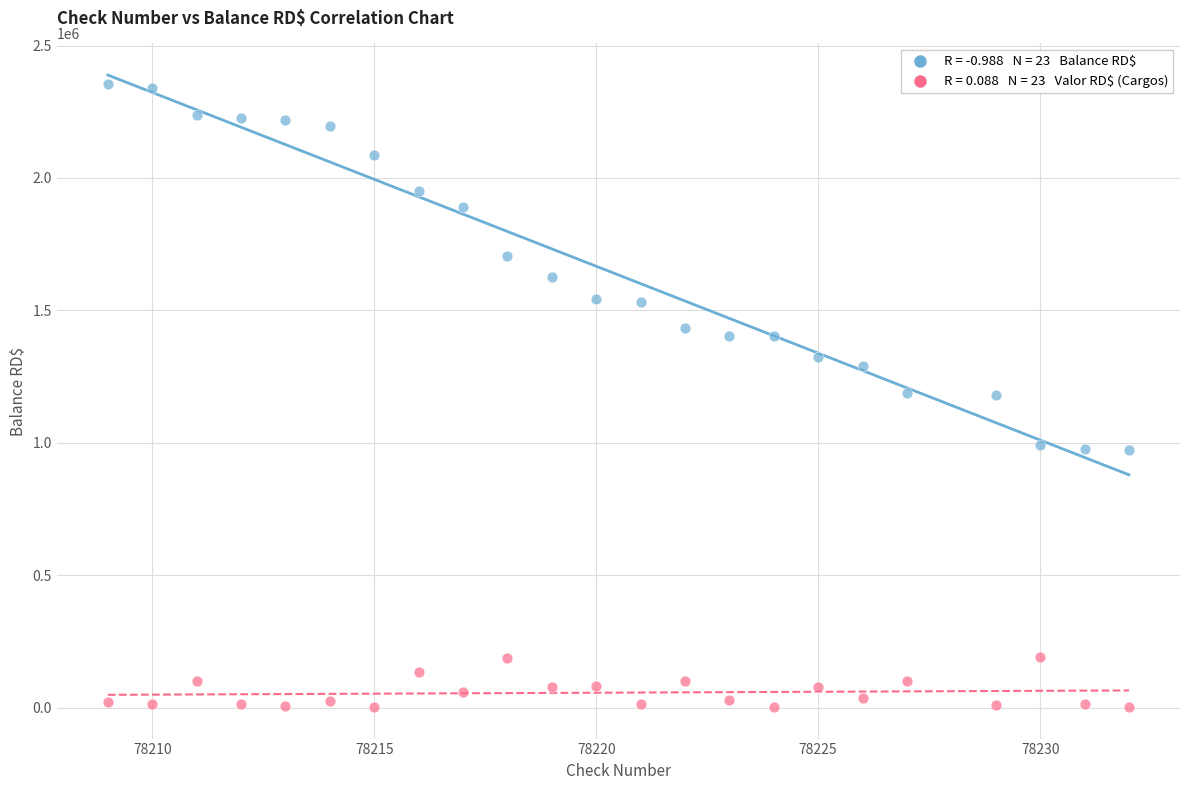

Across all data points, what is the range of X values (max minus min)?

23.0